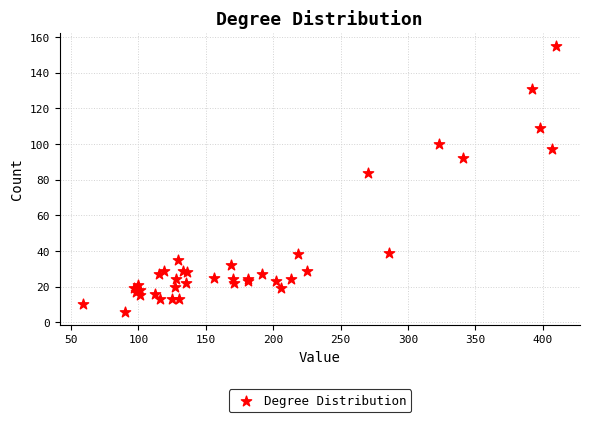

What Y value in the scatter plot is closest to 80?

84